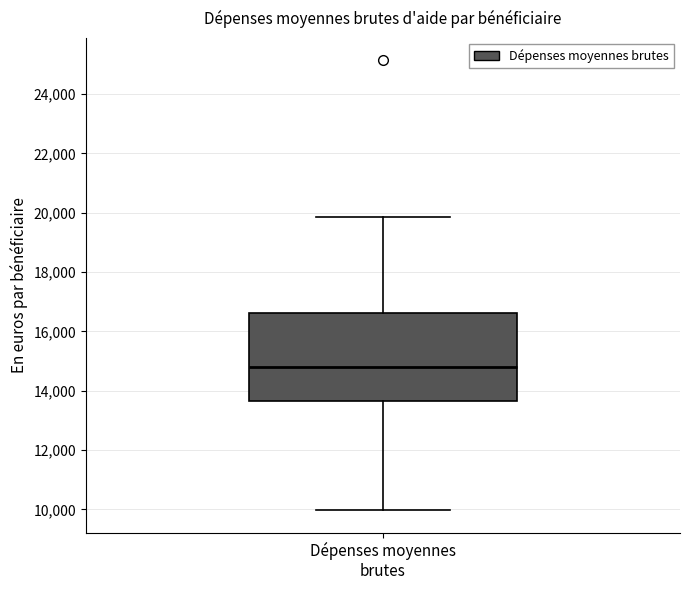

Where does the lower whisker of the box for Dépenses moyennes brutes end on the y-axis? The values are not printed on the chart, so give them approximately, as read against the axis.

10000